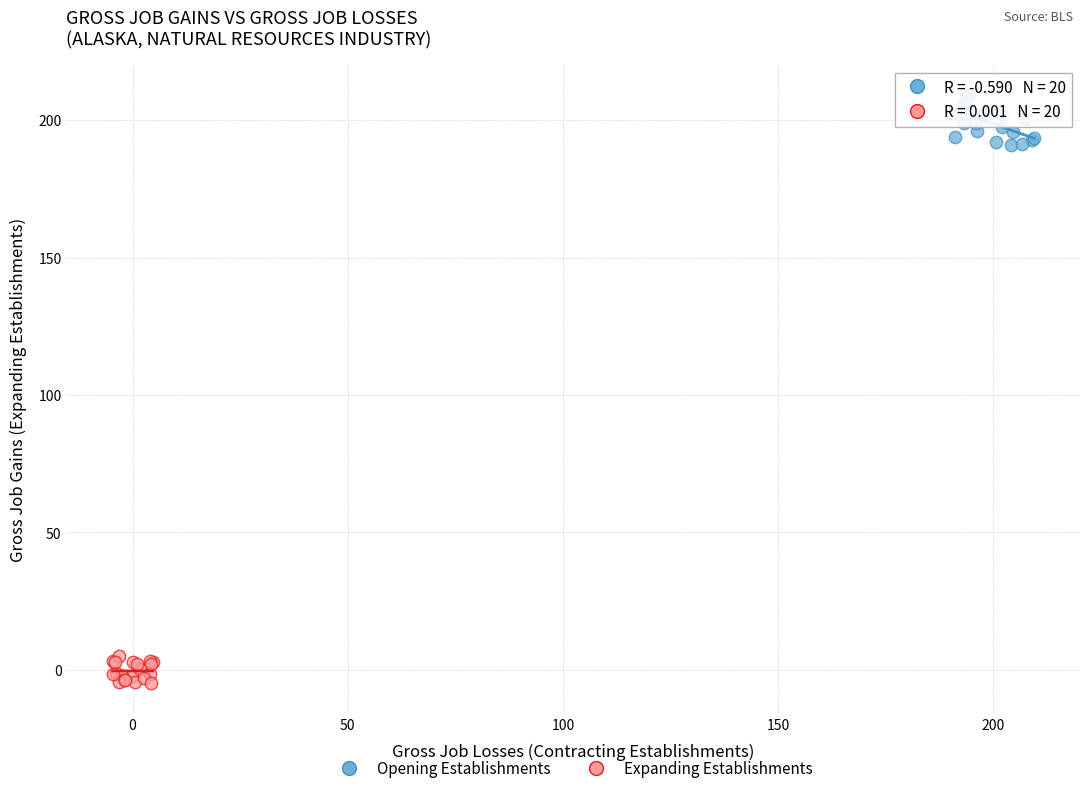

What are all the series names shown in the legend?

Opening Establishments, Expanding Establishments